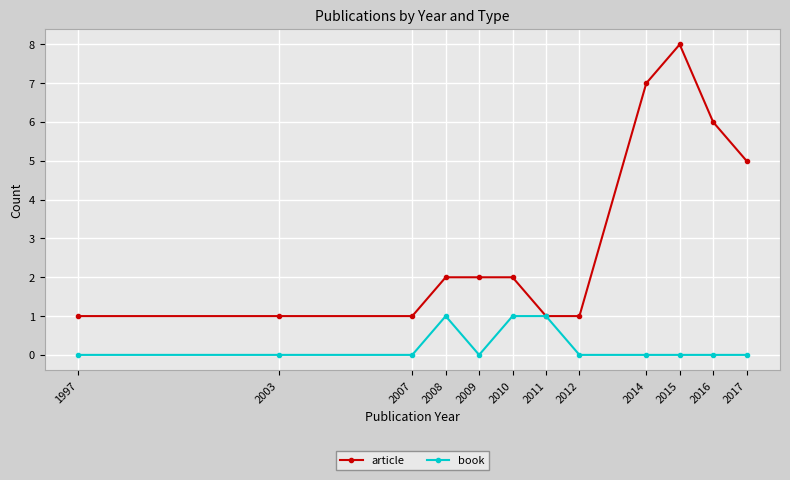

Which series has the largest total across all categories?

article